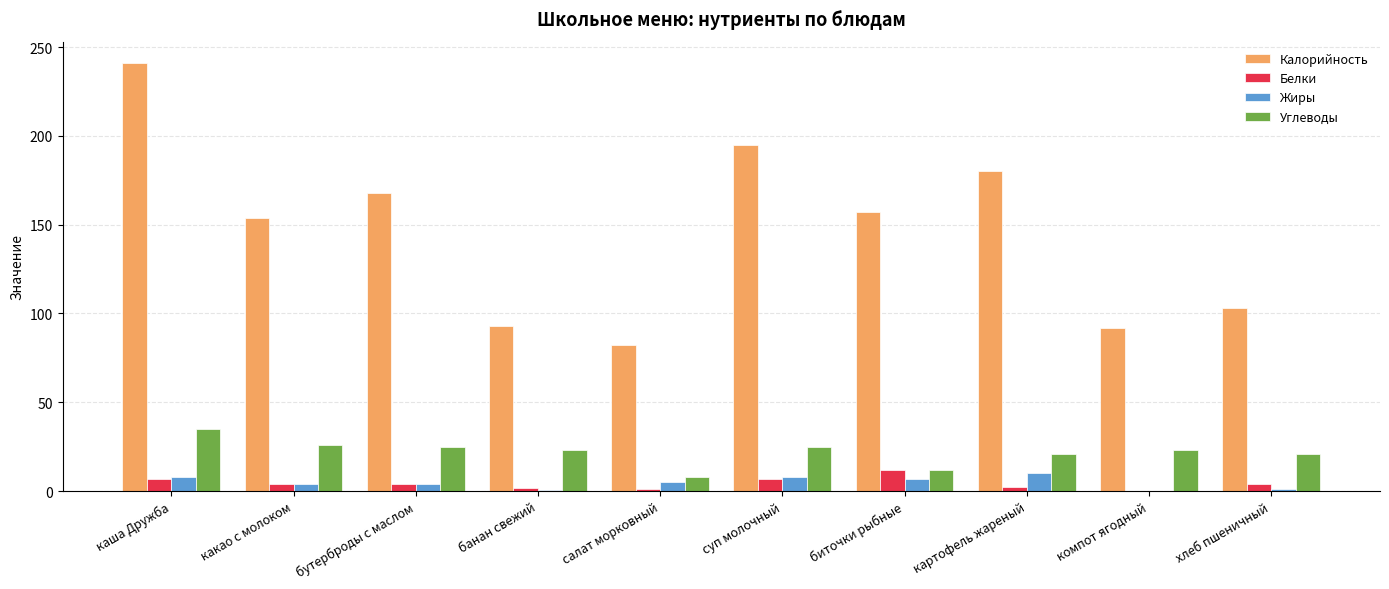

True or false: Калорийность has a value of 47.4 at компот ягодный.

False